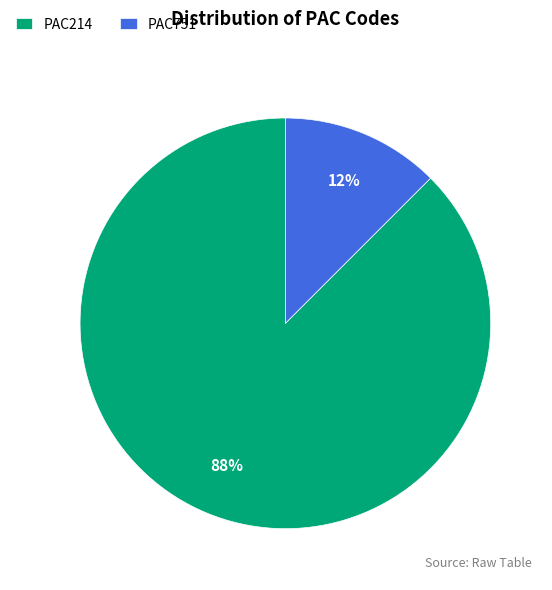

Is the sum of PAC751 and PAC214 greater than half?

Yes